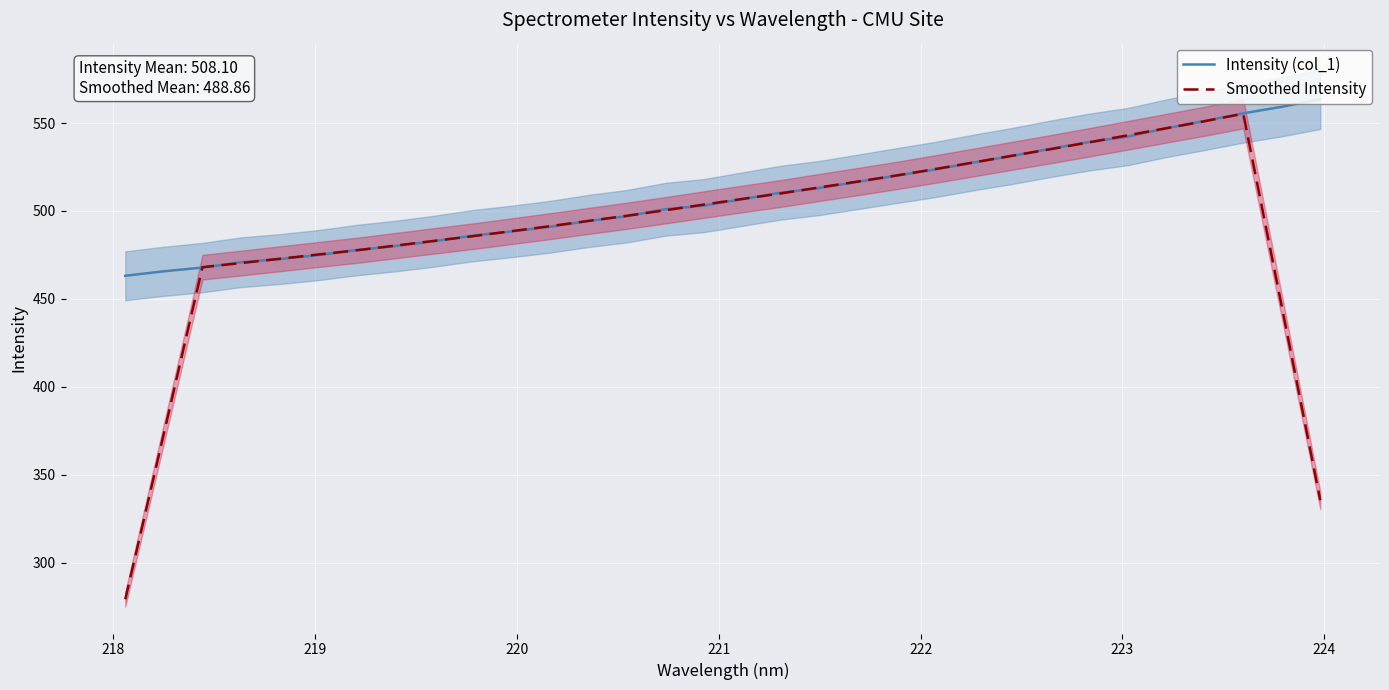

What is the lowest value of the Intensity (col_1) series?

463.2